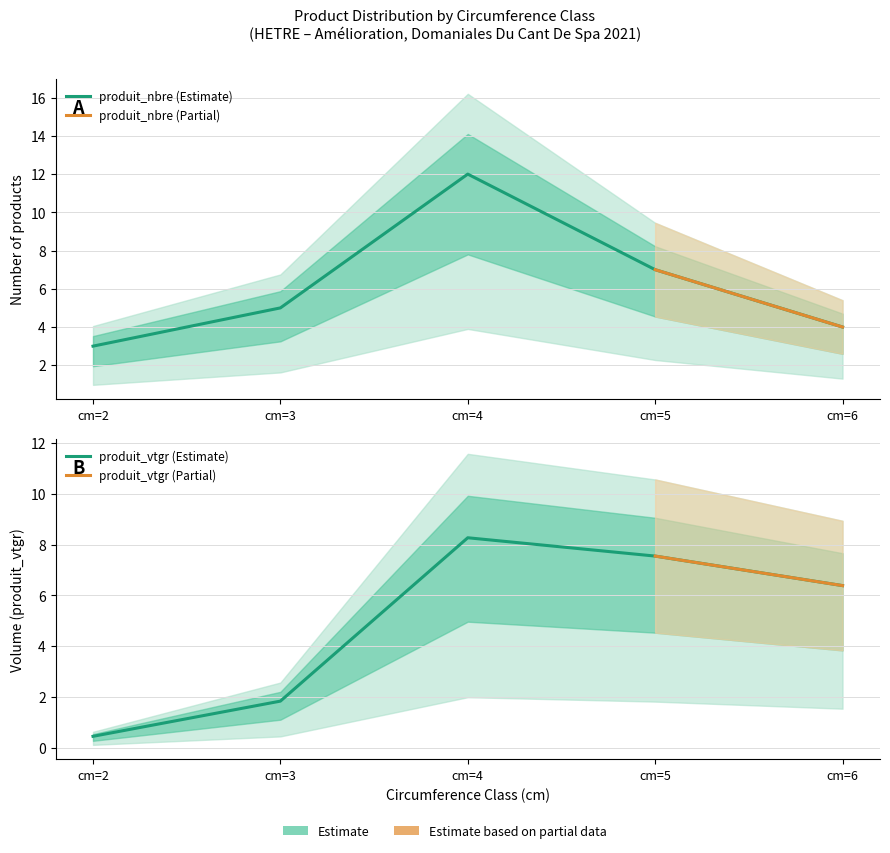

Reading right to left, list all the values displayed in this chart.

produit_nbre: cm=6=4.0	cm=5=7.0	cm=4=12.0	cm=3=5.0	cm=2=3.0
produit_vtgr: cm=6=6.4	cm=5=7.5	cm=4=8.3	cm=3=1.8	cm=2=0.4